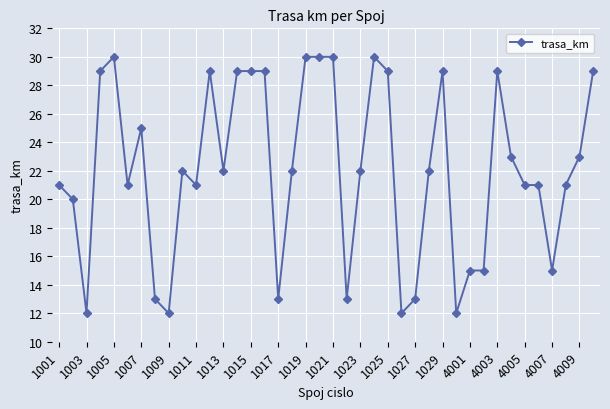

What is the average value?

22